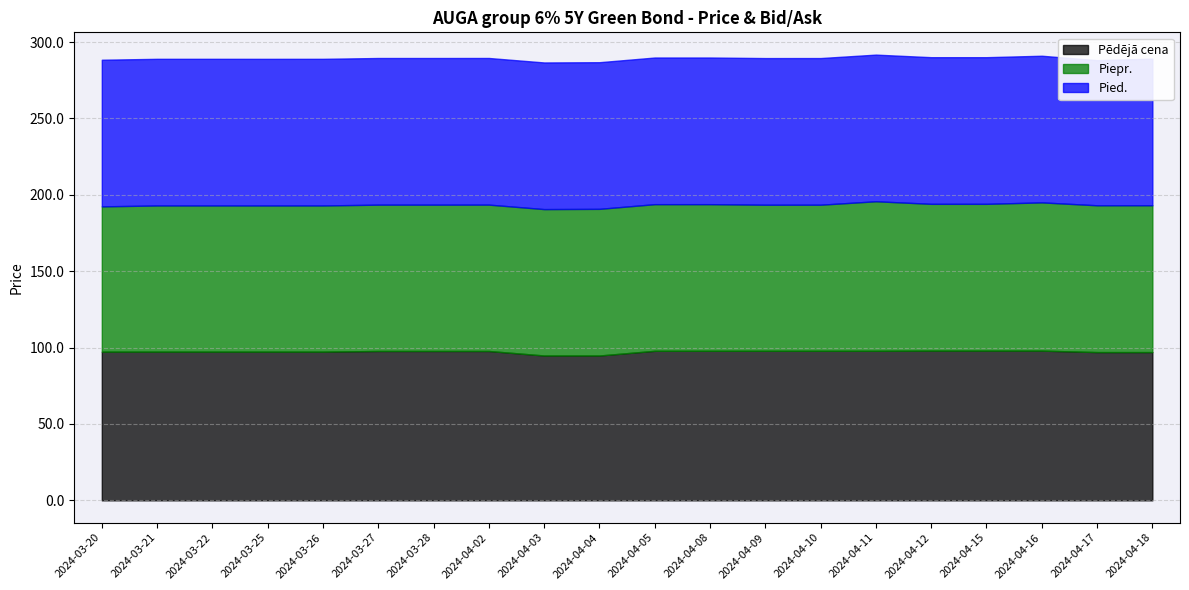

At which label does Pēdējā cena reach its peak?

2024-04-12